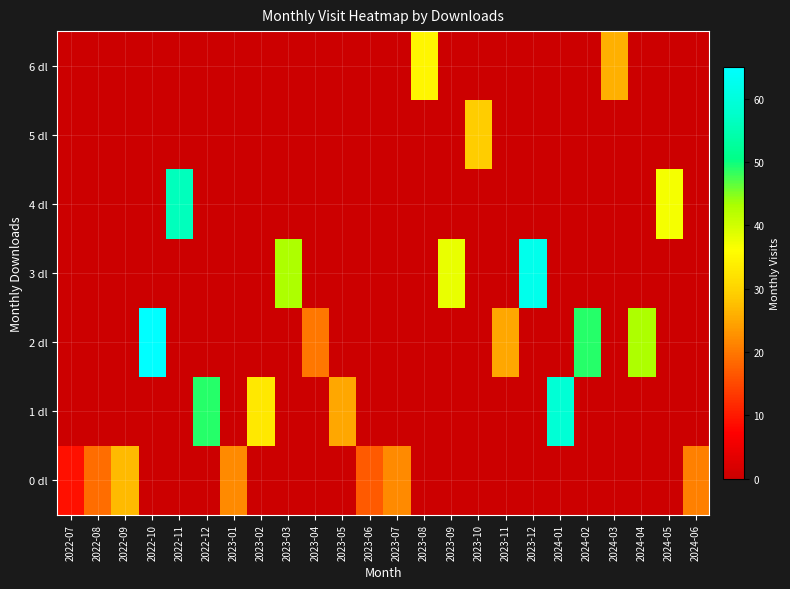

Which has a higher value, 2024-06 or 2022-07?

2024-06